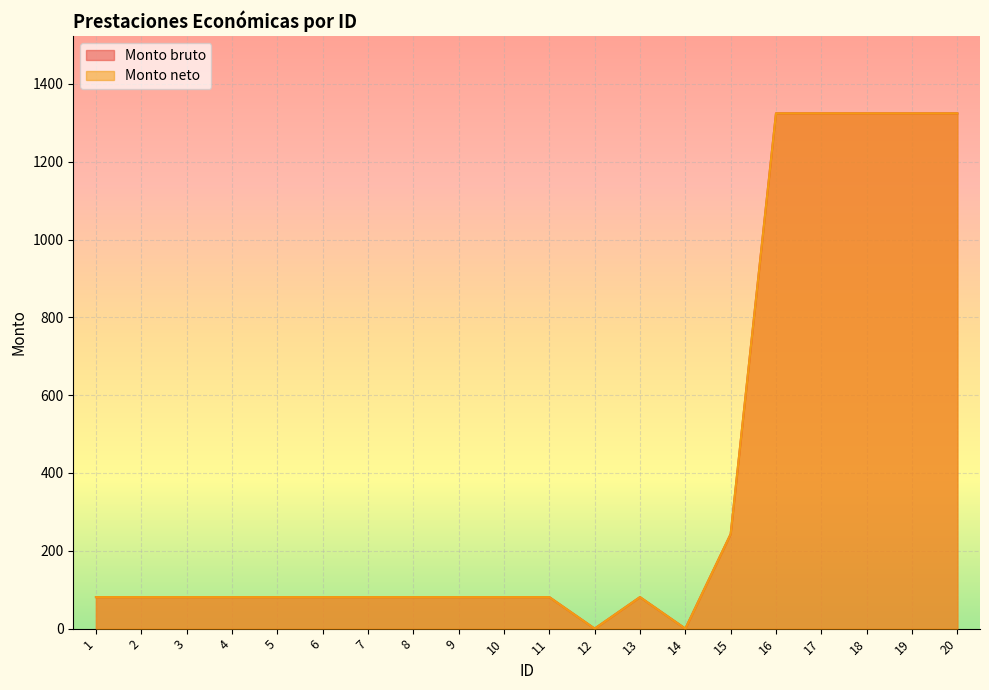

Is it true that Monto bruto equals 81.0 at 1?

True